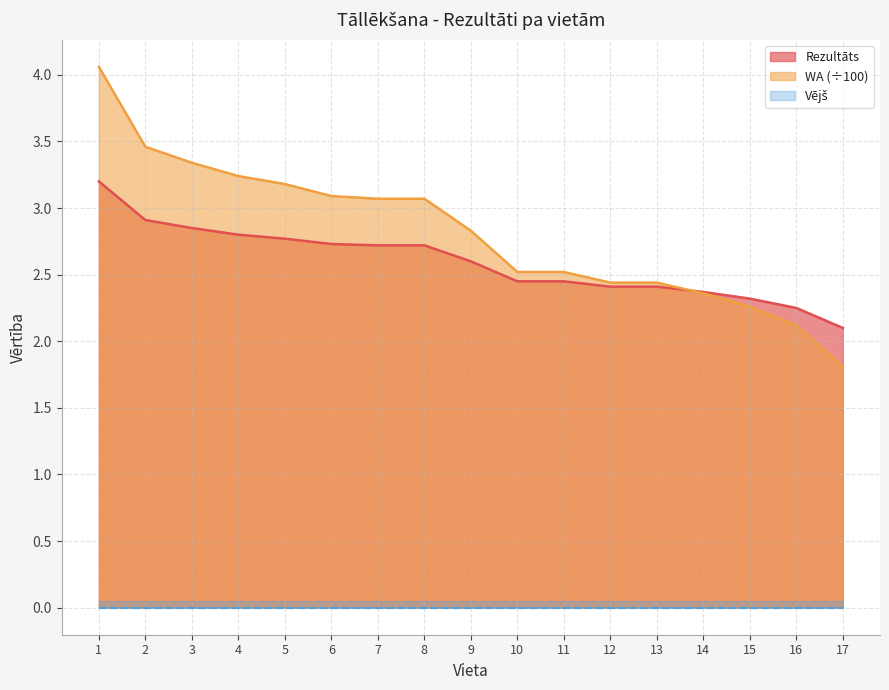

What is the sum of the Rezultāts values at 10 and 14?

4.8